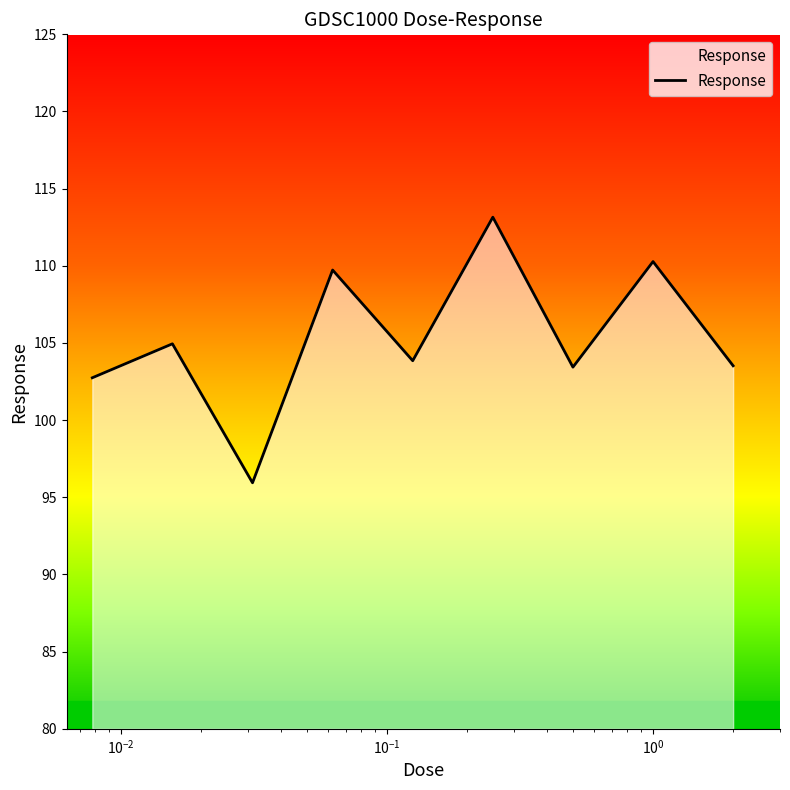

What is the minimum value shown in the chart?

95.9